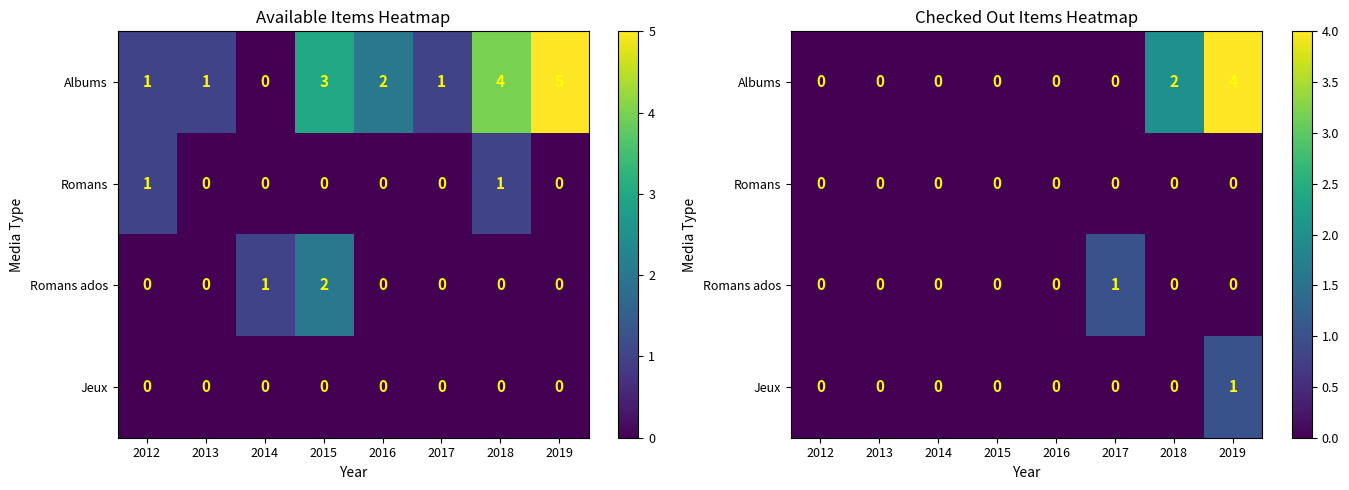

What is the sum of the Albums values at 2019 and 2015?

4